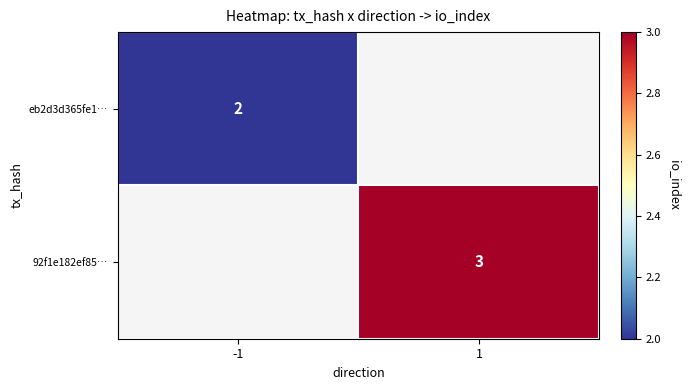

The eb2d3d365fe1… series shows 1 at -1. True or false?

False